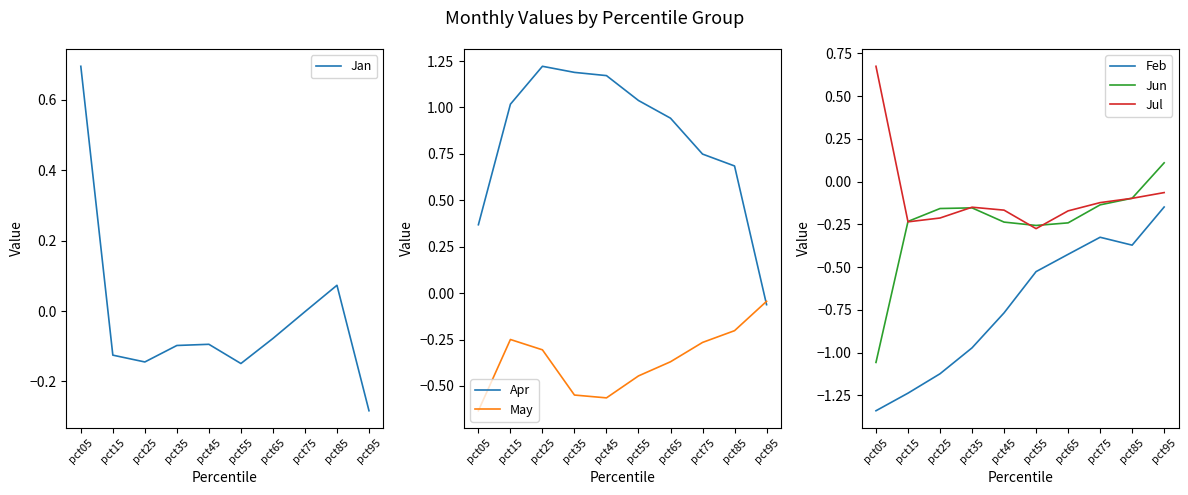

What is the minimum value for Jun?

-1.1